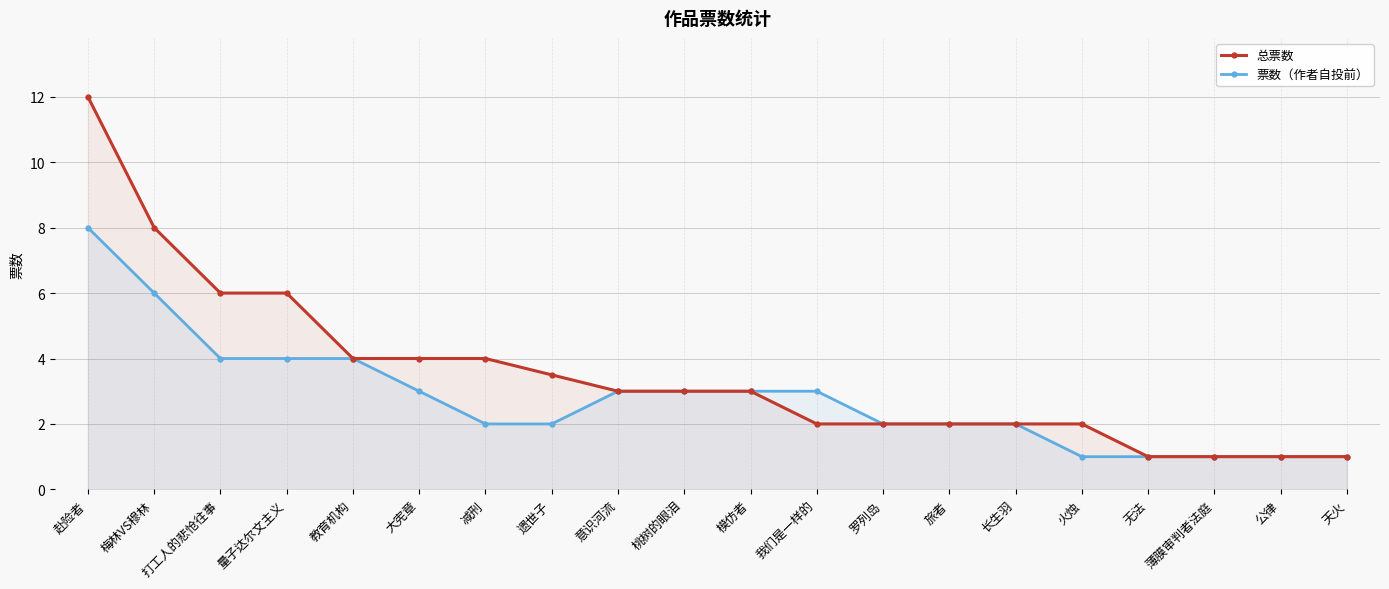

What is the difference between the 总票数 values at 量子达尔文主义 and 罗列岛?

4.0